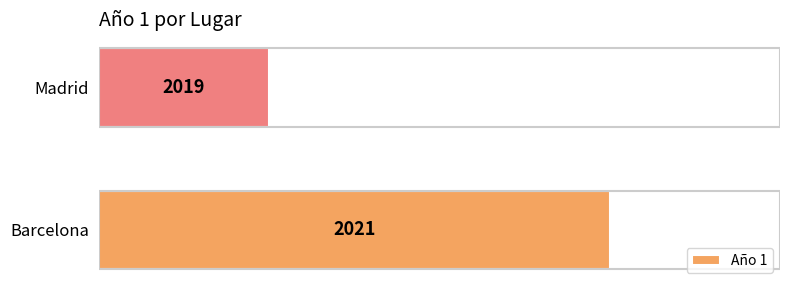

What is the difference between the maximum and minimum values?

2